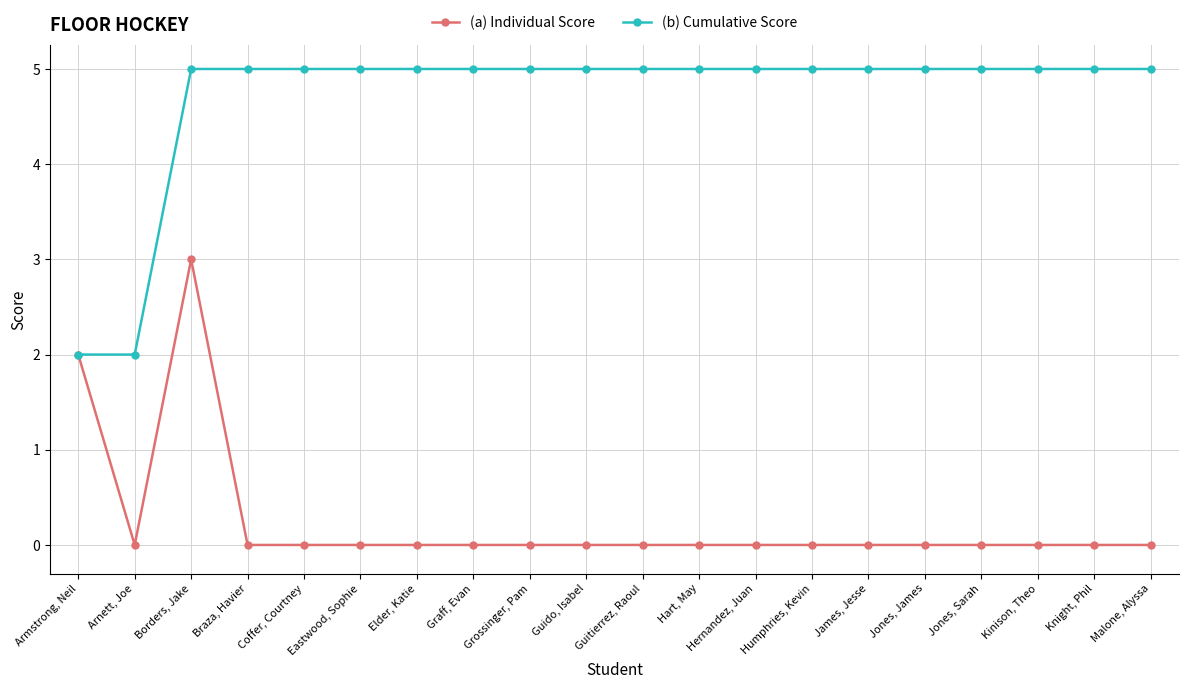

True or false: (a) Individual Score has a value of 0 at Graff, Evan.

True